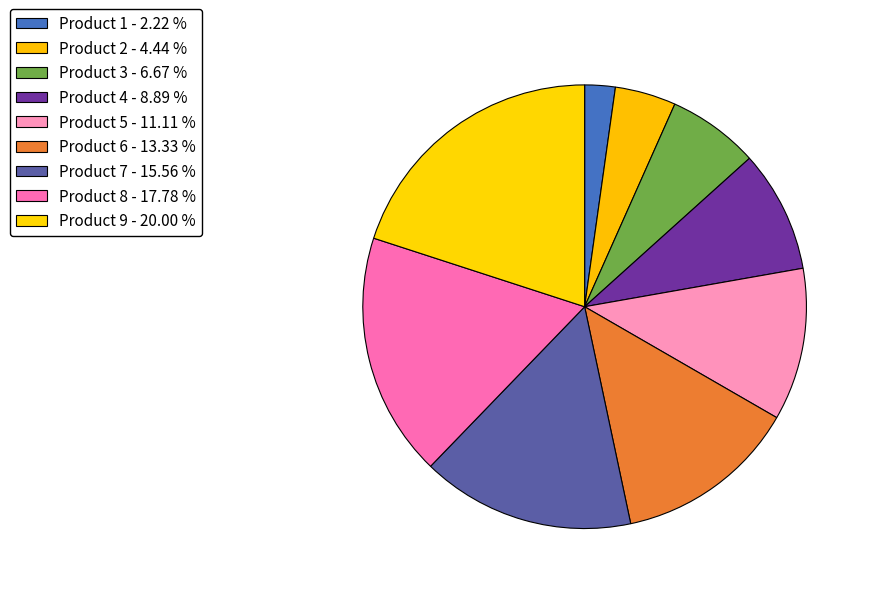

What is the largest slice in the pie chart?

Product 9 - 20.00 %